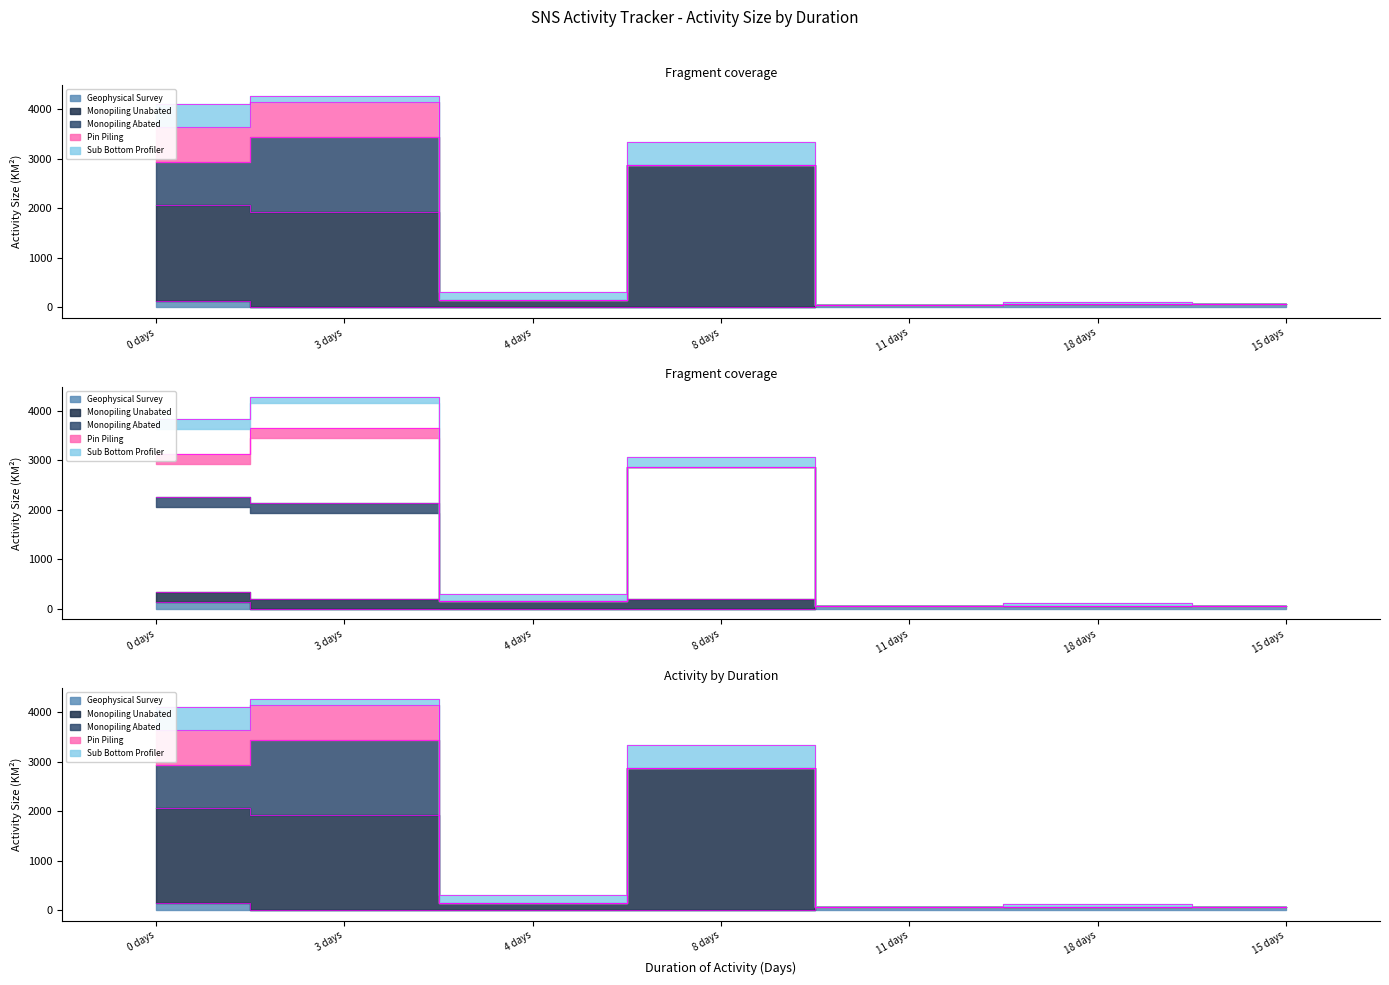

The Sub Bottom Profiler series shows 155.0 at 4. True or false?

True